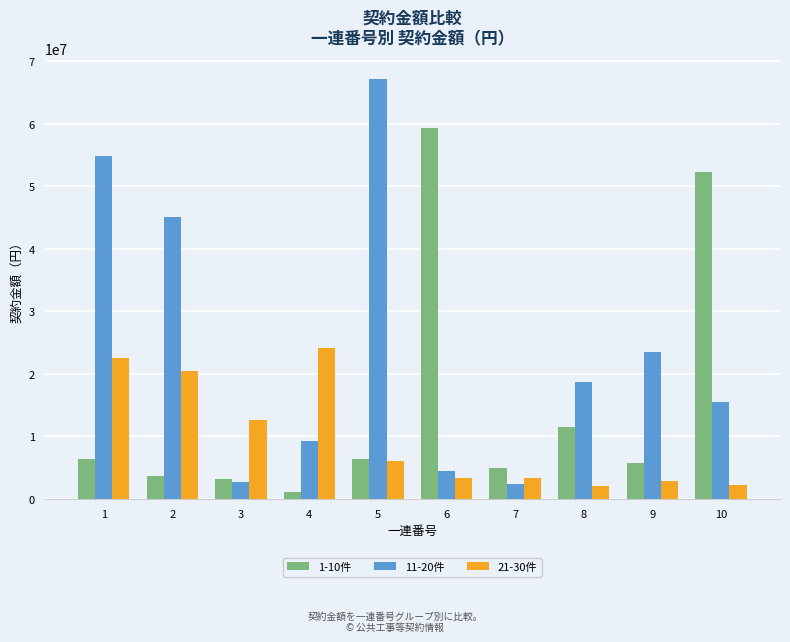

List the series in order of their overall mean, highest first.

11-20件, 1-10件, 21-30件